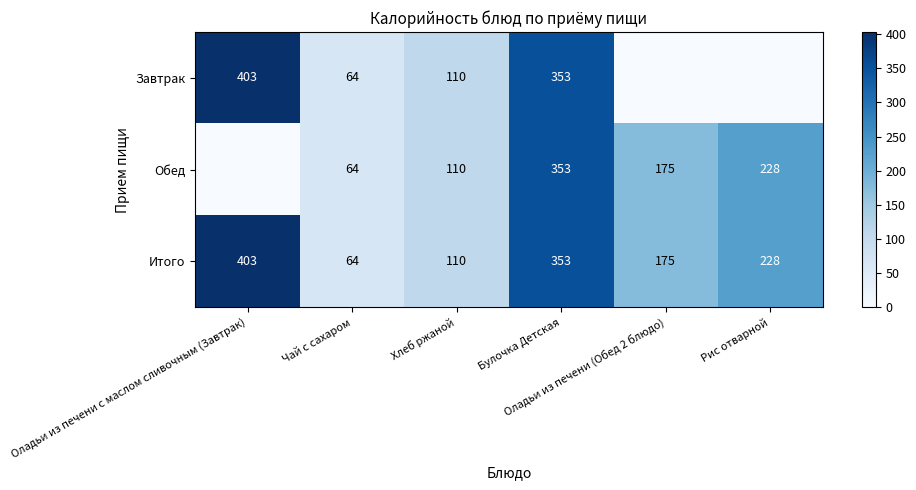

At which label does Обед first exceed 175?

Булочка Детская